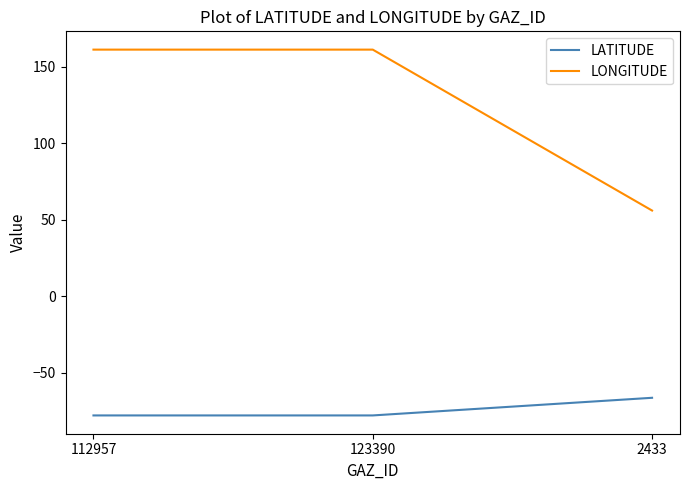

At which label does LONGITUDE reach its minimum?

2433